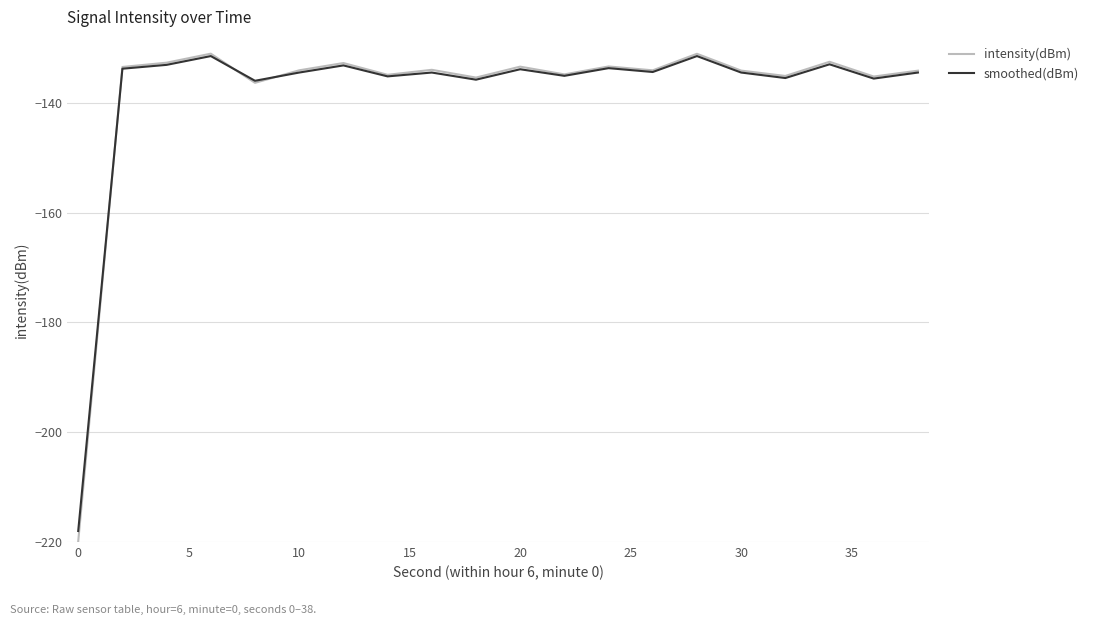

Which series has the widest spread of values?

intensity(dBm)